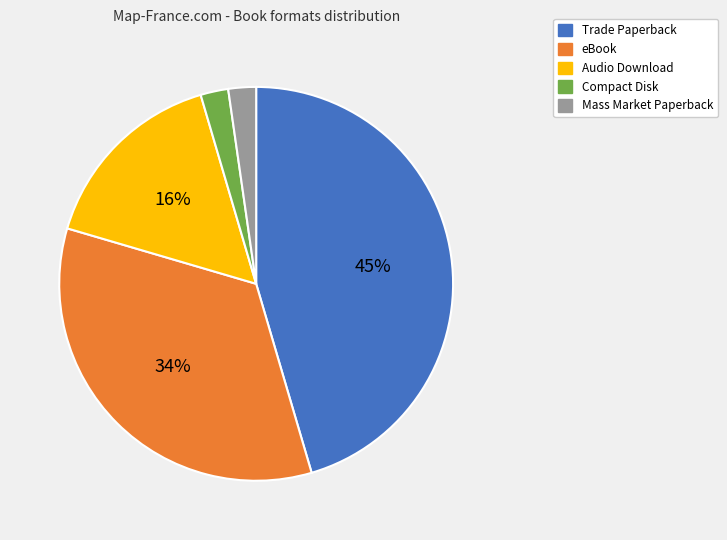

Combined, do eBook and Mass Market Paperback account for over 50%?

No